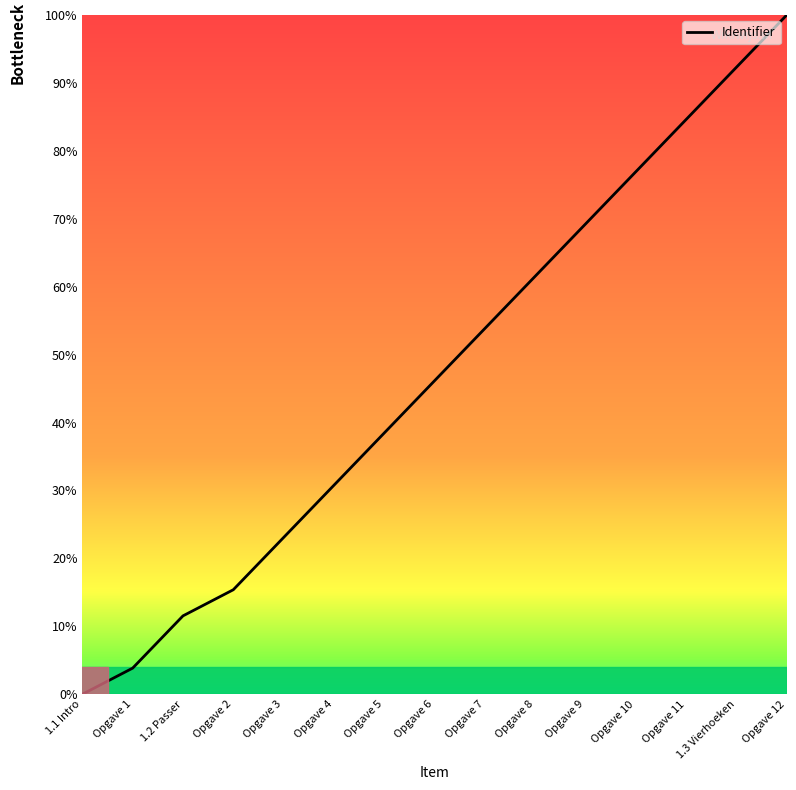

How many values exceed 46?

8